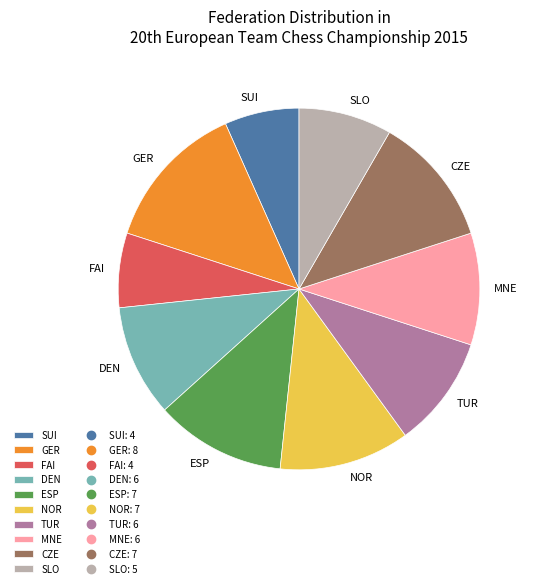

Do MNE and SUI together represent more than half of the pie?

No